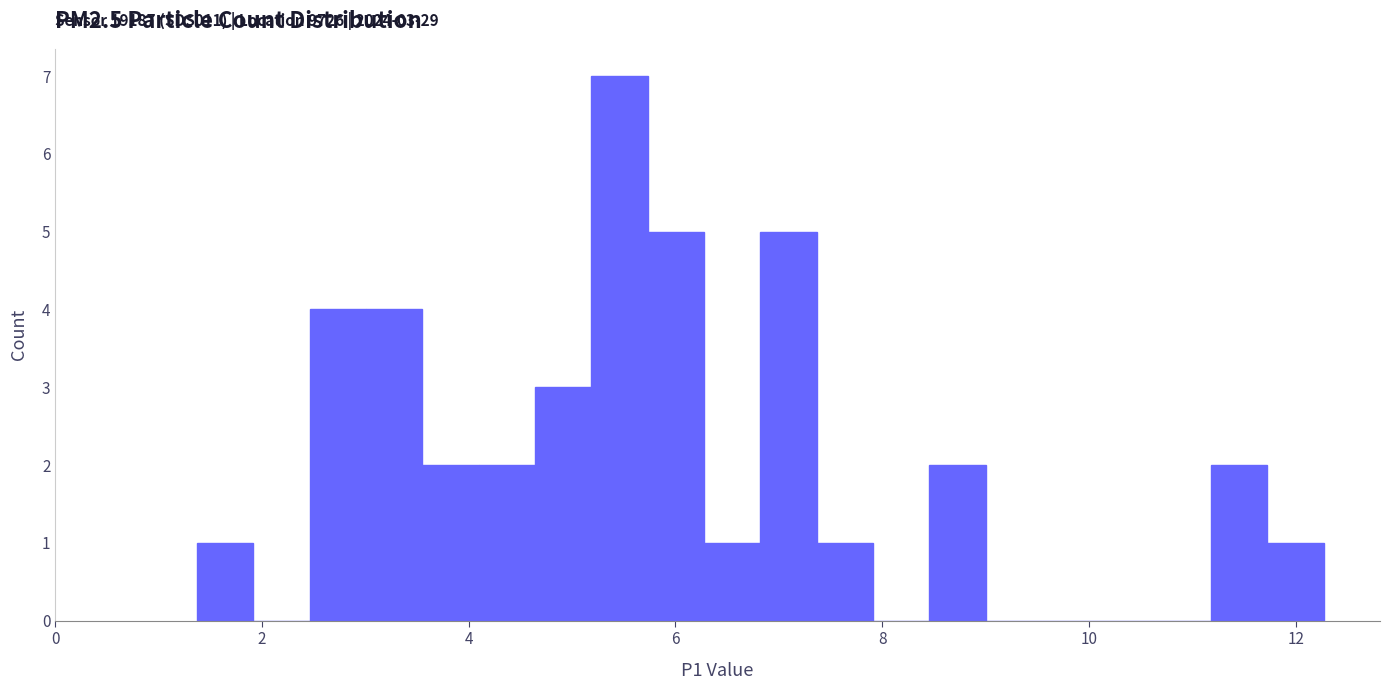

Read against the x-axis, roughly where is the centre of the tallest bar?

5.4